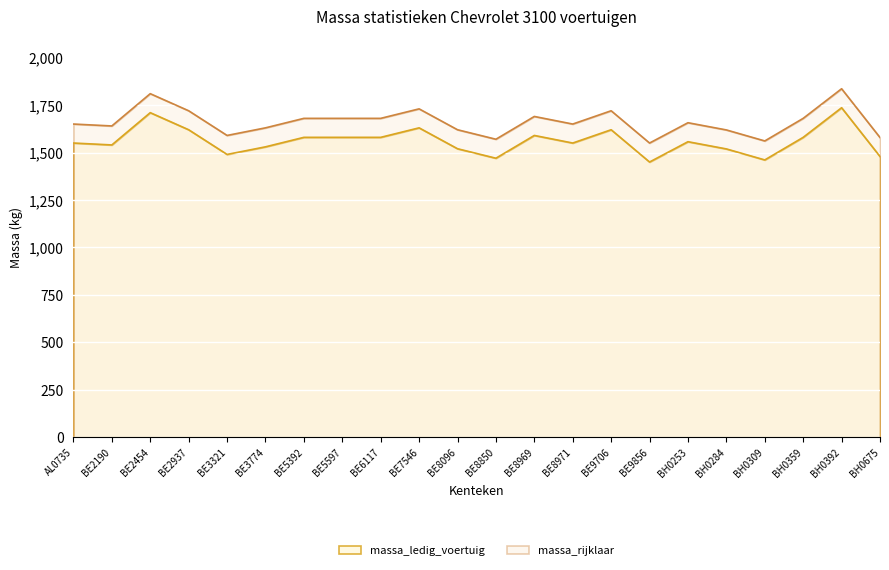

At which label is massa_ledig_voertuig closest to 1593?

BE8969